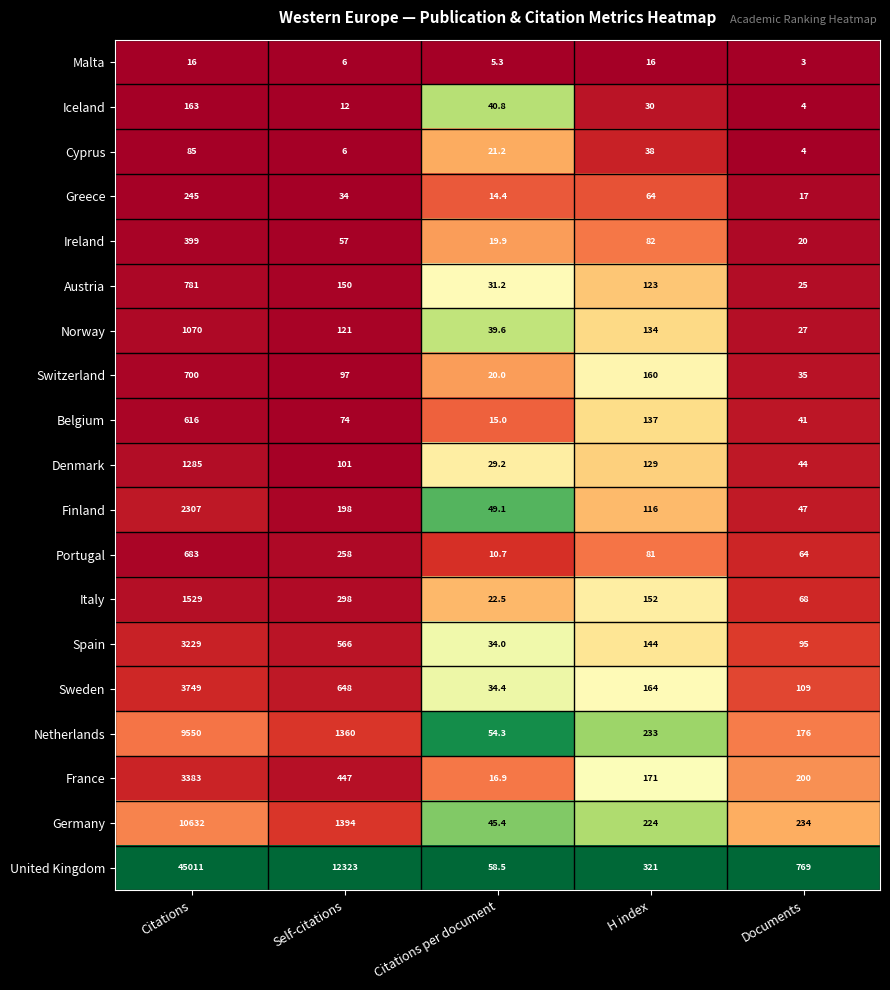

How many distinct data groups are displayed?

19